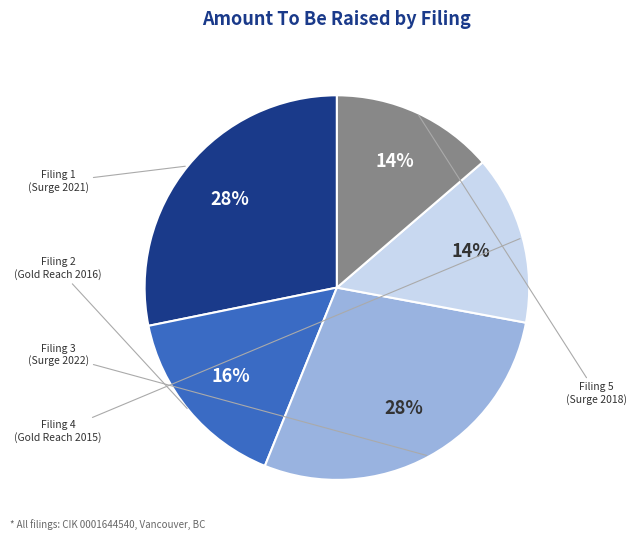

Count the number of slices in the pie.

5